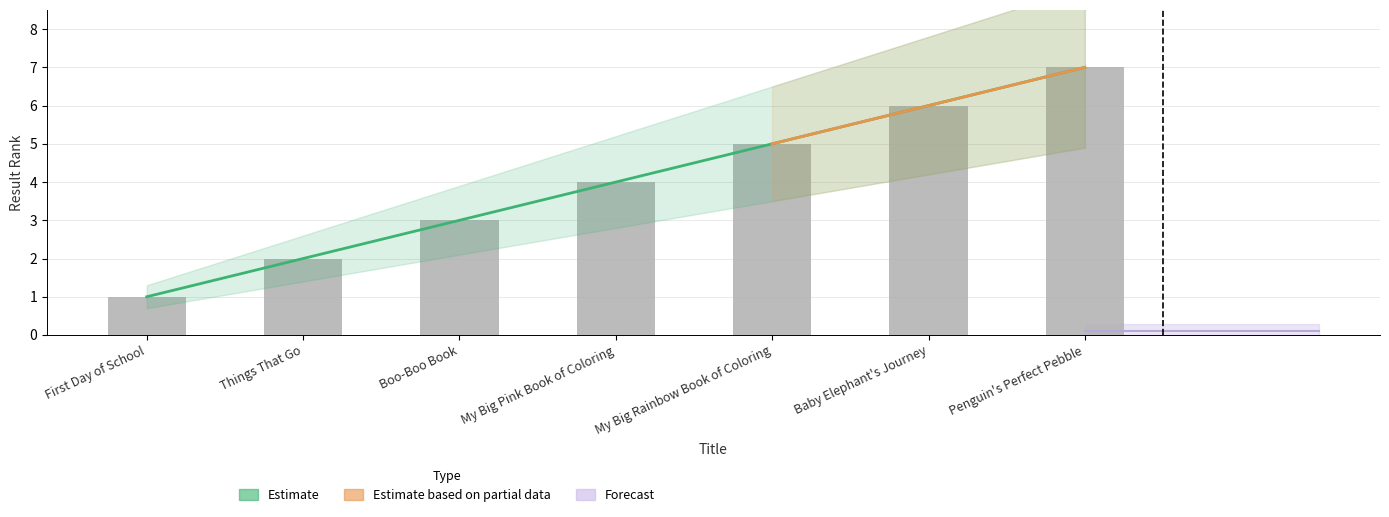

What is the label of the 3rd bar from the right?

My Big Rainbow Book of Coloring